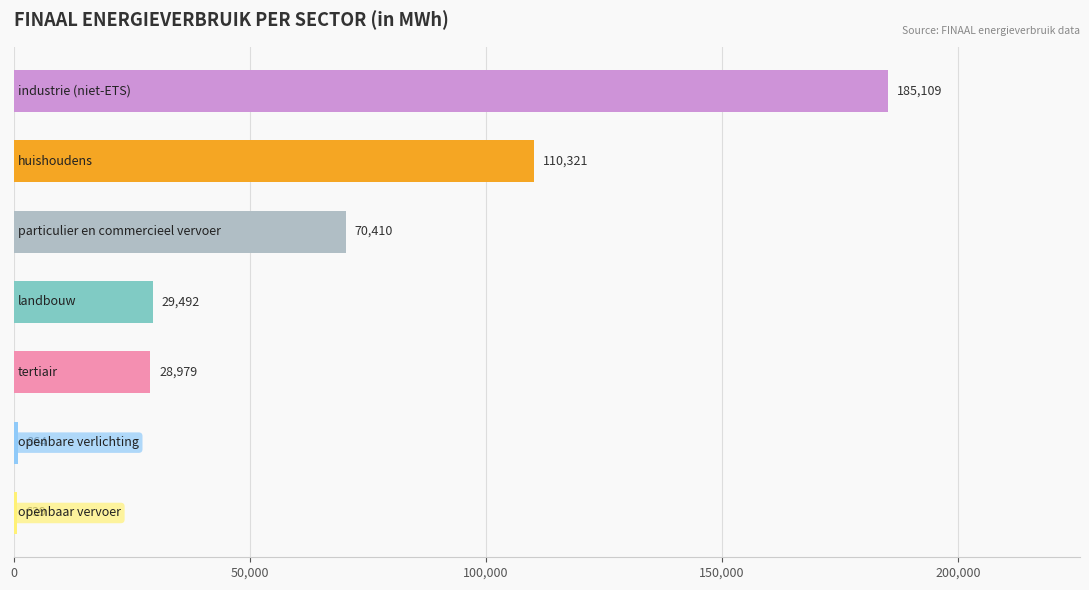

What is the average value?

60830.4